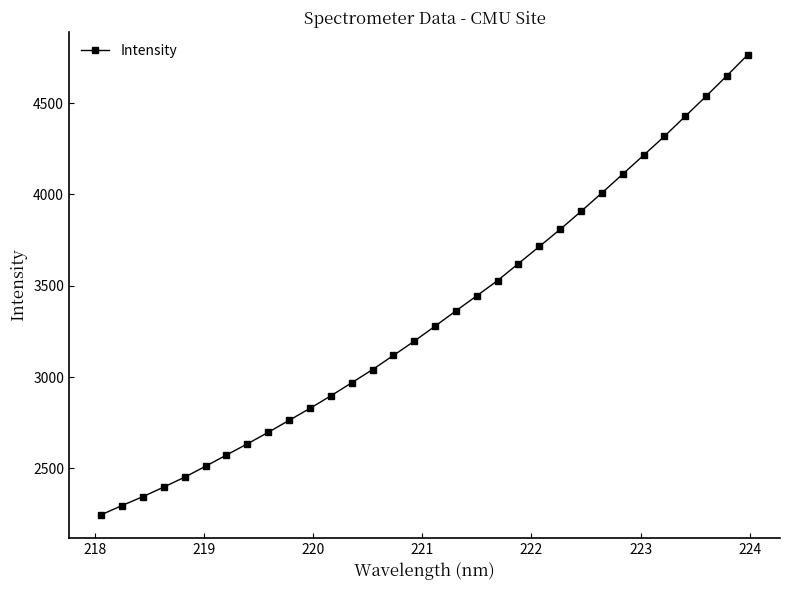

What is the difference between the maximum and second lowest values?

2467.9